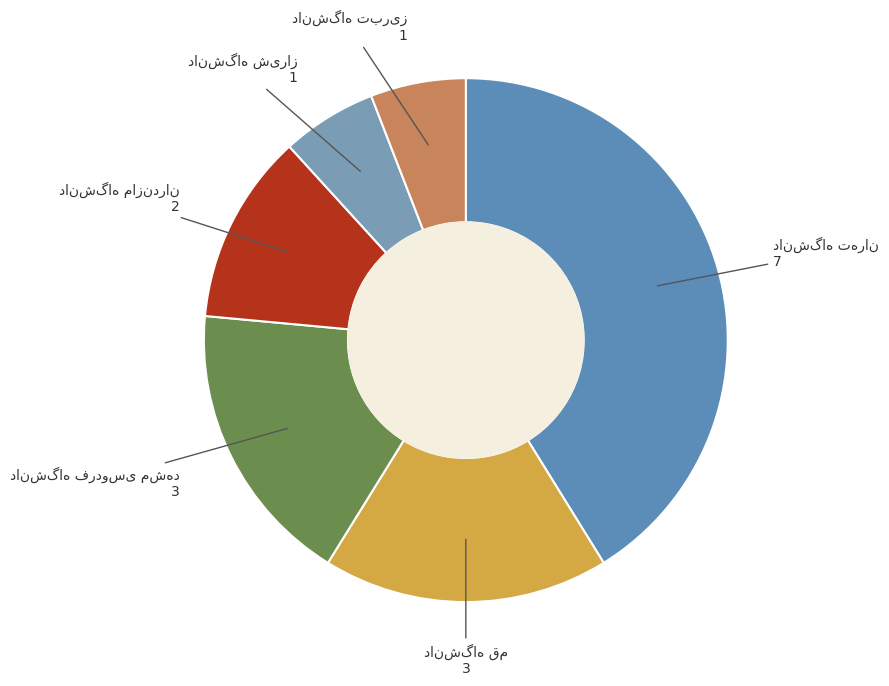

Which slice is the largest?

دانشگاه تهران